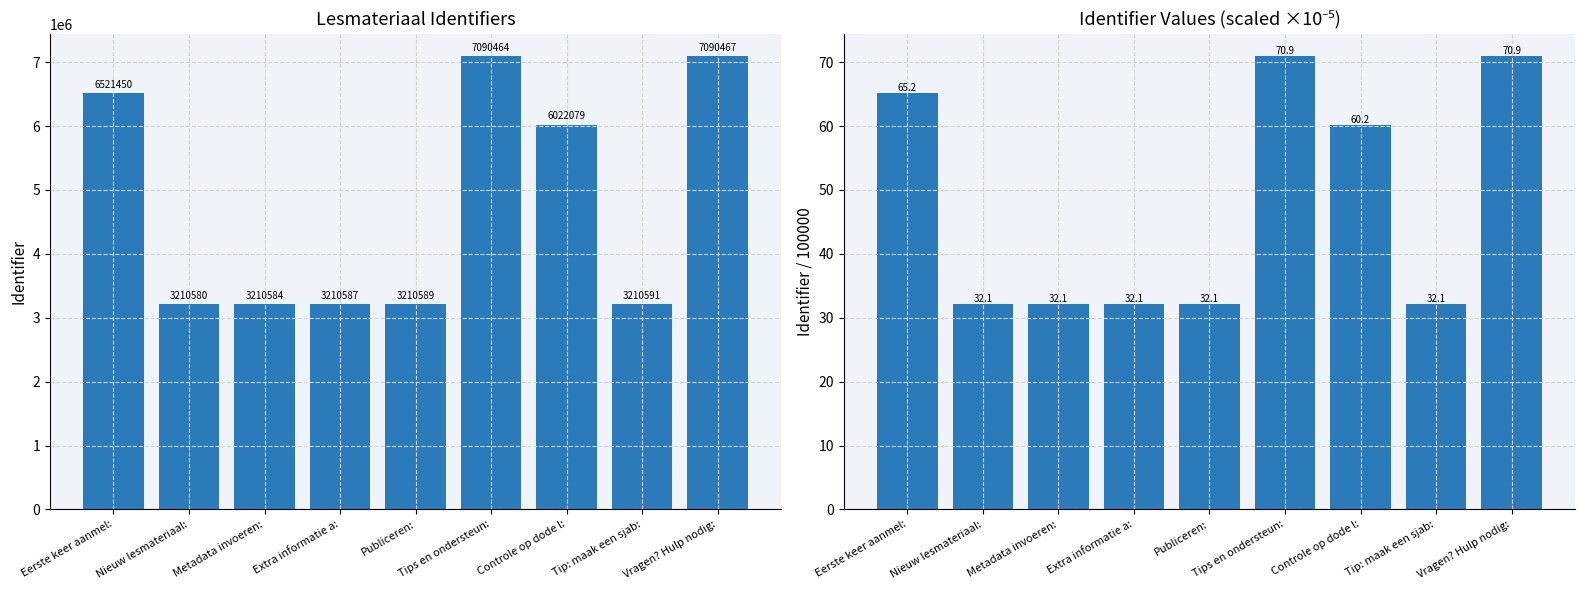

What is the sum of all Identifier (scaled ×10⁻⁵) values?

427.8